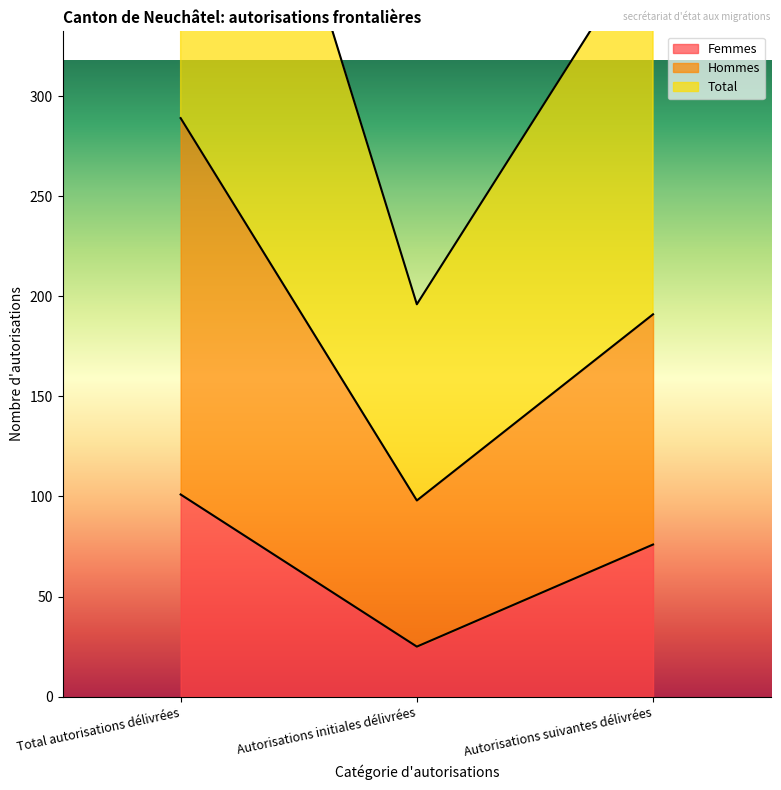

Reading left to right, extract all data points from this chart.

Femmes: 101	25	76
Hommes: 289	98	191
Total: 578	196	382